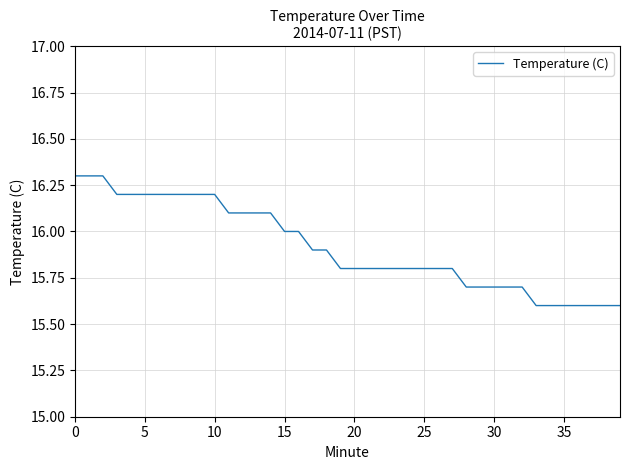

What is the difference between the maximum and minimum values?

0.7